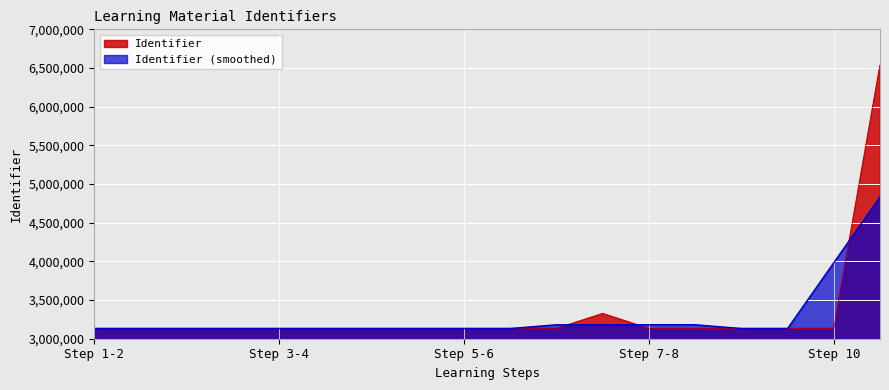

What is the label of the 4th point from the left?

Step 2 - Words